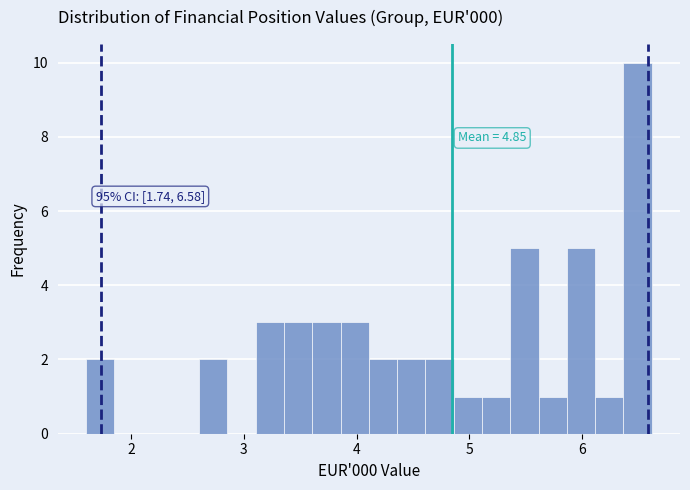

Read against the x-axis, roughly where is the centre of the tallest bar?

6.5